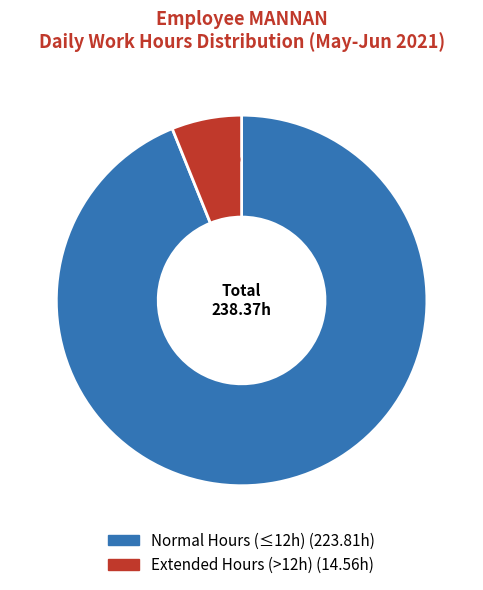

Is there any slice that represents more than half of the pie?

Yes